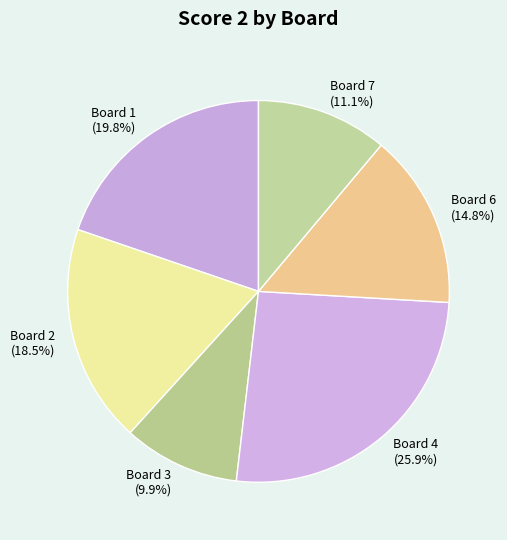

What portion of the pie excludes Board 6 (14.8%)?

85.2%